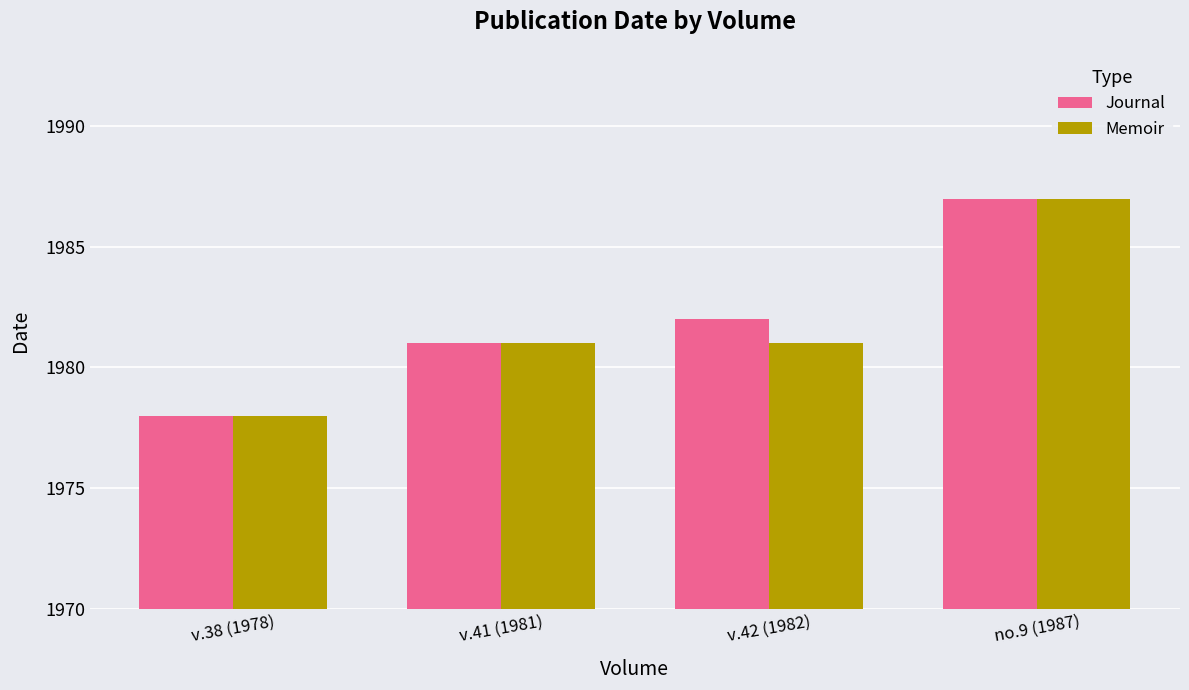

Reading left to right, what are all the values shown in this chart?

Journal: 1978	1981	1982	1987
Memoir: 1978	1981	1981	1987